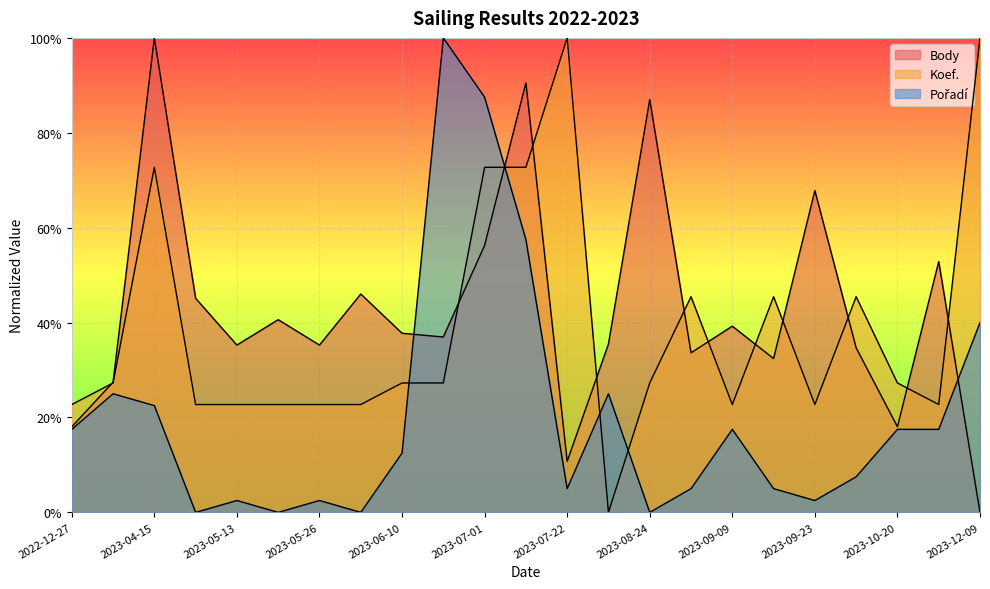

True or false: Body has more than 0 points higher than both neighbors.

True